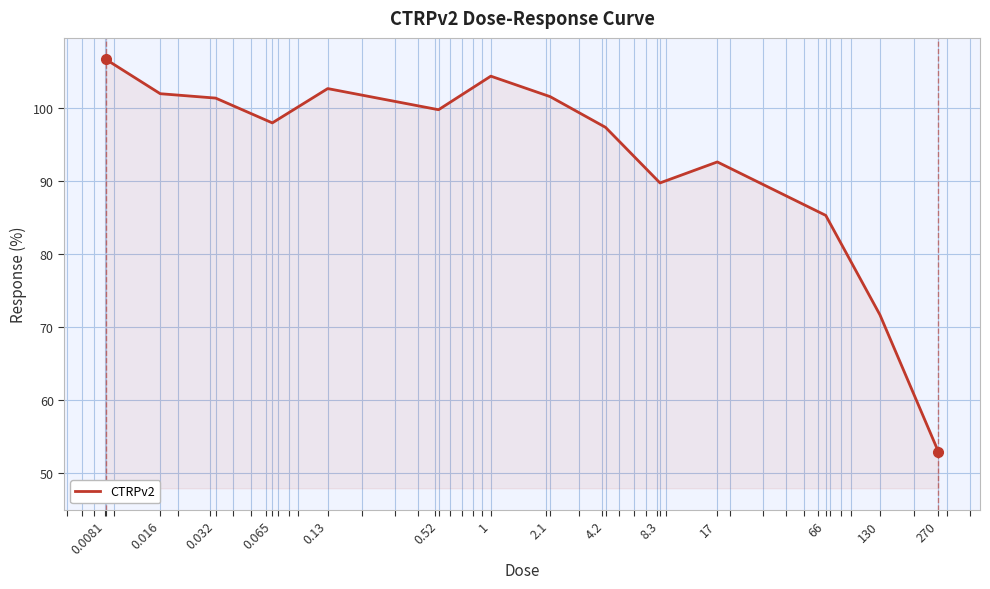

What is the smallest value displayed?

53.0